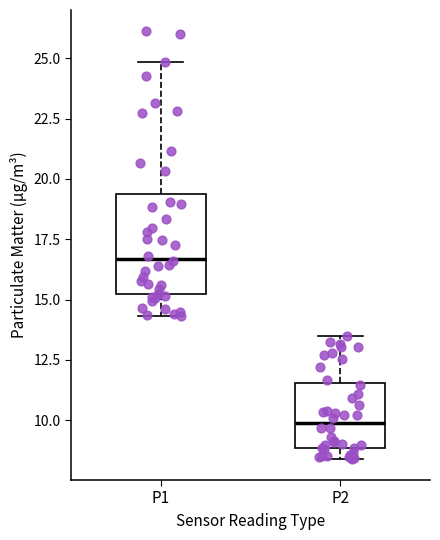

Which box has the lowest median line?

P2